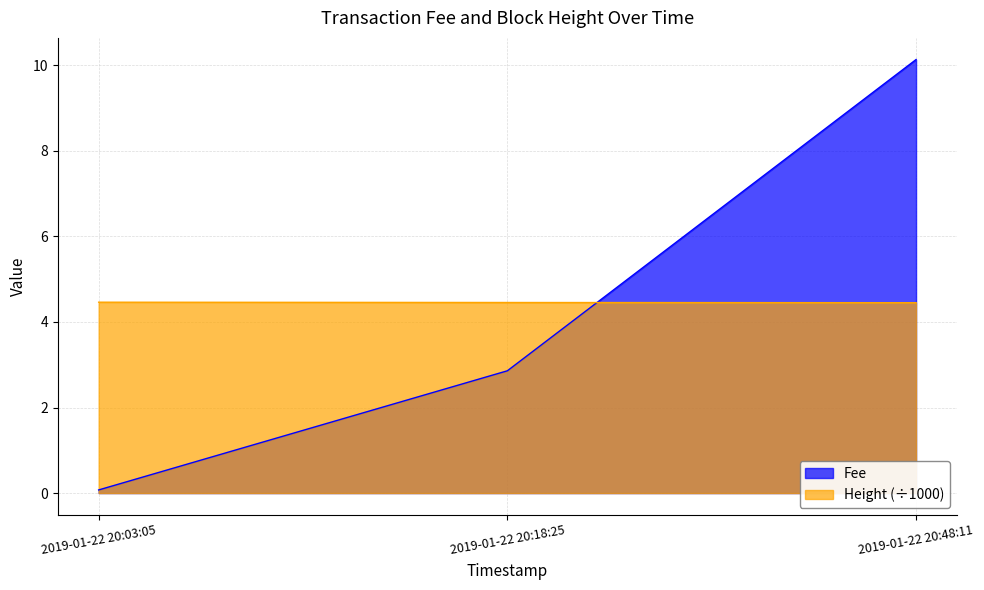

List the series in order of their overall mean, lowest first.

Fee, Height (÷1000)